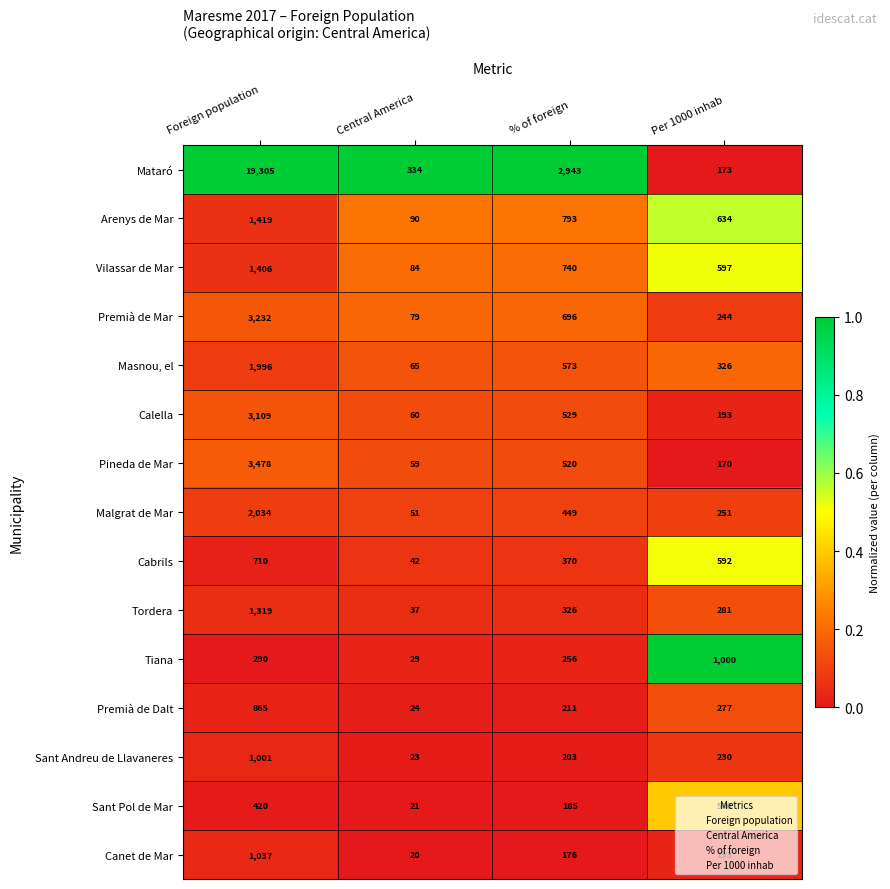

List the series in order of their peak value, highest first.

Mataró, Pineda de Mar, Premià de Mar, Calella, Malgrat de Mar, Masnou, el, Arenys de Mar, Vilassar de Mar, Tordera, Canet de Mar, Sant Andreu de Llavaneres, Tiana, Premià de Dalt, Cabrils, Sant Pol de Mar